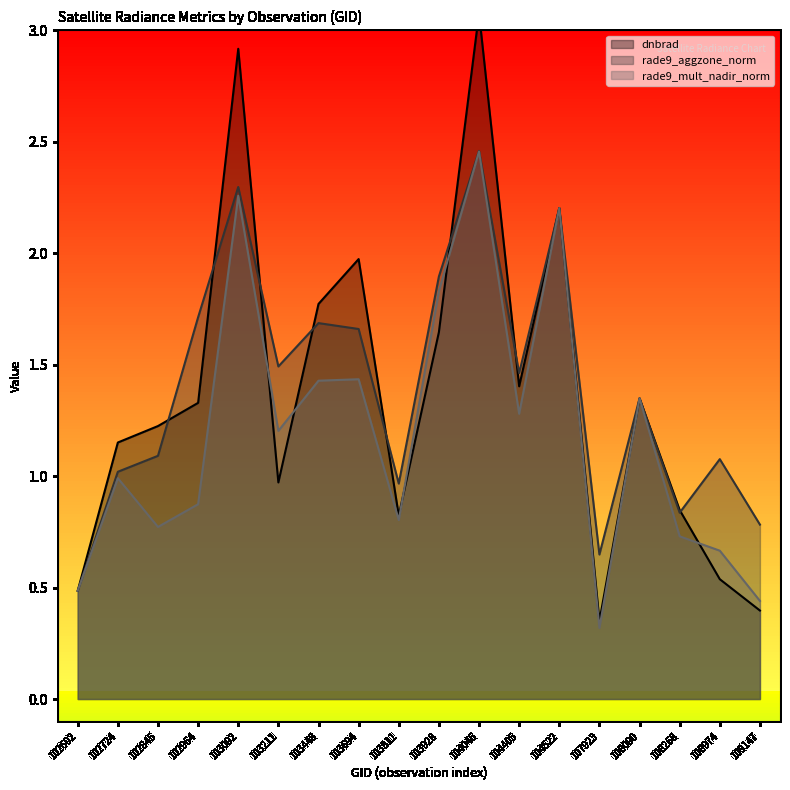

What are all the series names shown in the legend?

dnbrad, rade9_aggzone_norm, rade9_mult_nadir_norm